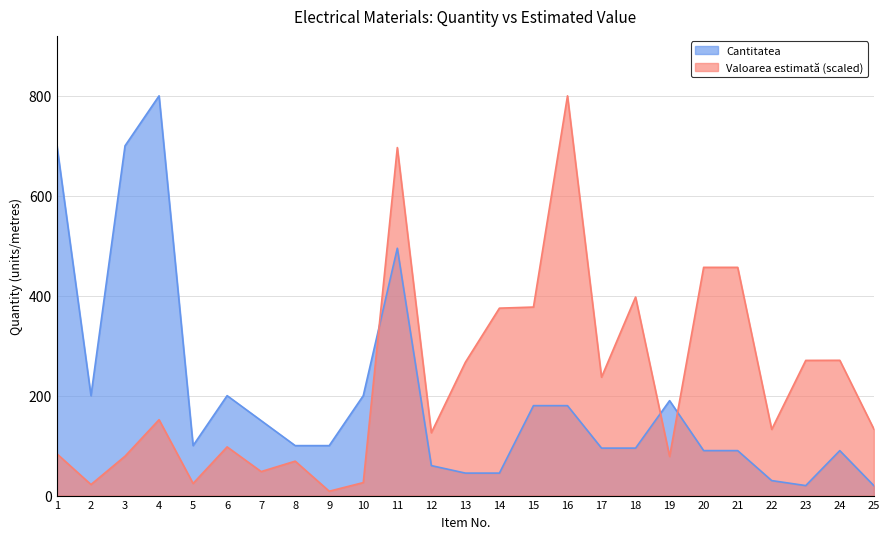

Reading left to right, extract all data points from this chart.

Cantitatea: 1=700.0	2=200.0	3=700.0	4=800.0	5=100.0	6=200.0	7=150.0	8=100.0	9=100.0	10=200.0	11=495.0	12=60.0	13=45.0	14=45.0	15=180.0	16=180.0	17=95.0	18=95.0	19=190.0	20=90.0	21=90.0	22=30.0	23=20.0	24=90.0	25=20.0
Valoarea estimată: 1=83.6	2=22.1	3=78.8	4=151.8	5=24.3	6=97.4	7=48.0	8=68.9	9=8.7	10=26.0	11=696.5	12=125.8	13=266.8	14=375.1	15=377.3	16=800.0	17=236.9	18=397.3	19=78.4	20=456.8	21=456.8	22=132.5	23=270.5	24=270.7	25=133.3